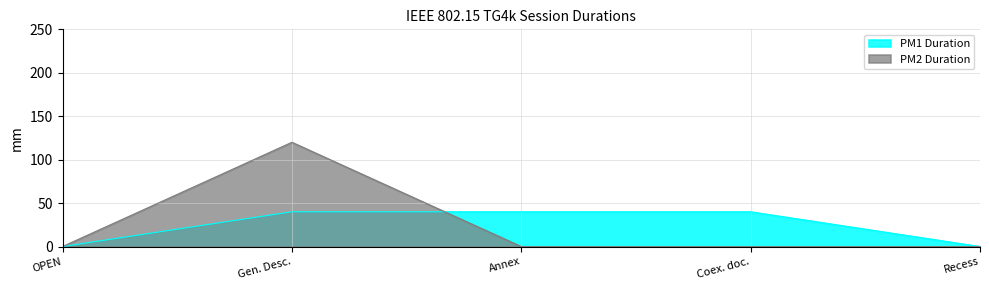

What is the difference between the second highest and minimum values?

40